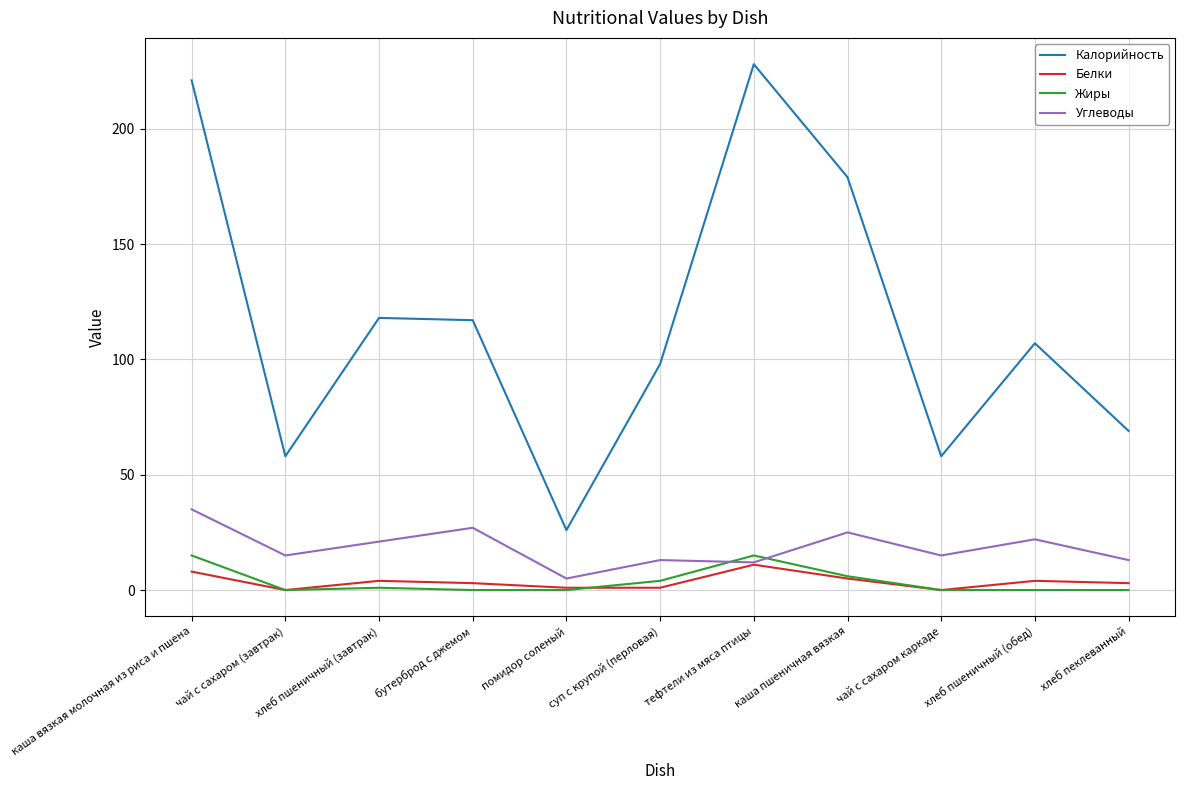

True or false: Белки and Калорийность intersect in this chart.

False